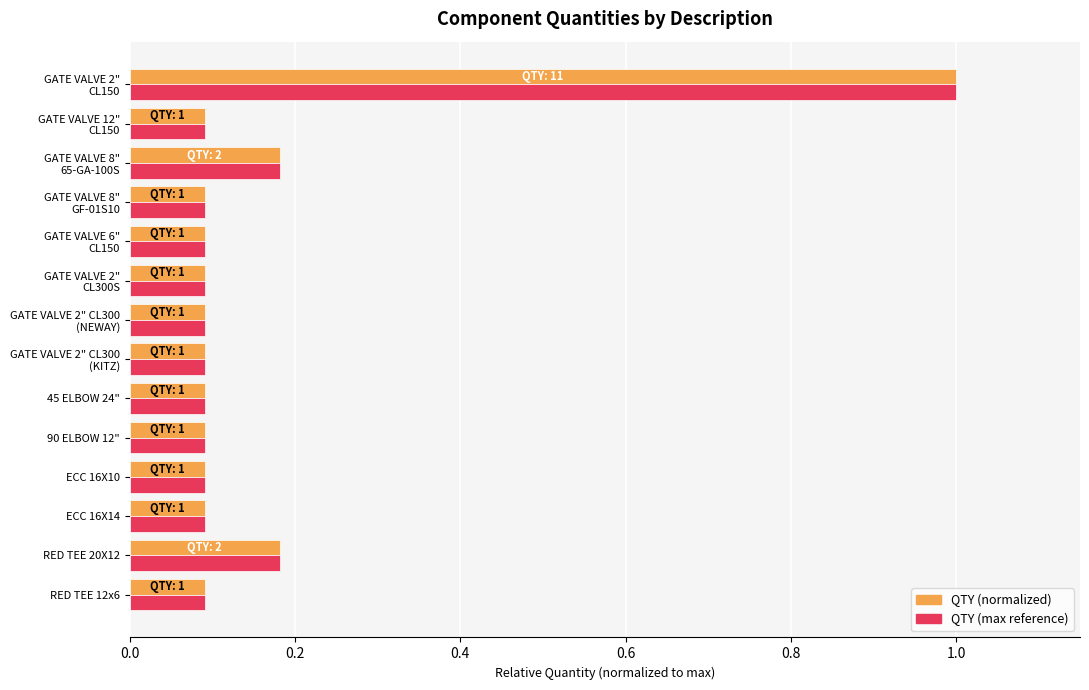

Which label corresponds to the largest value in the chart?

GATE VALVE 2"
CL150